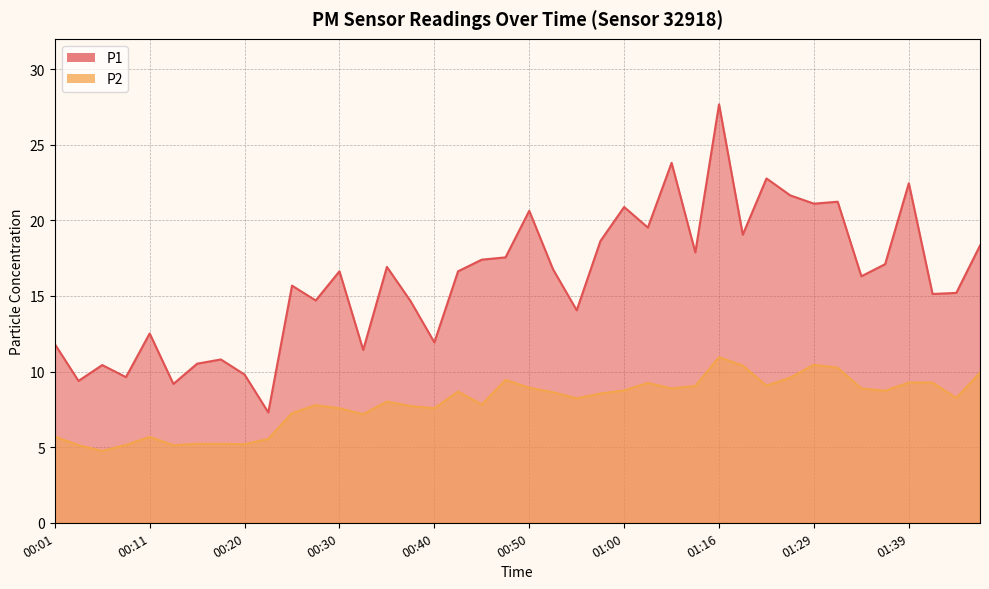

Which series has the largest range (max minus min)?

P1